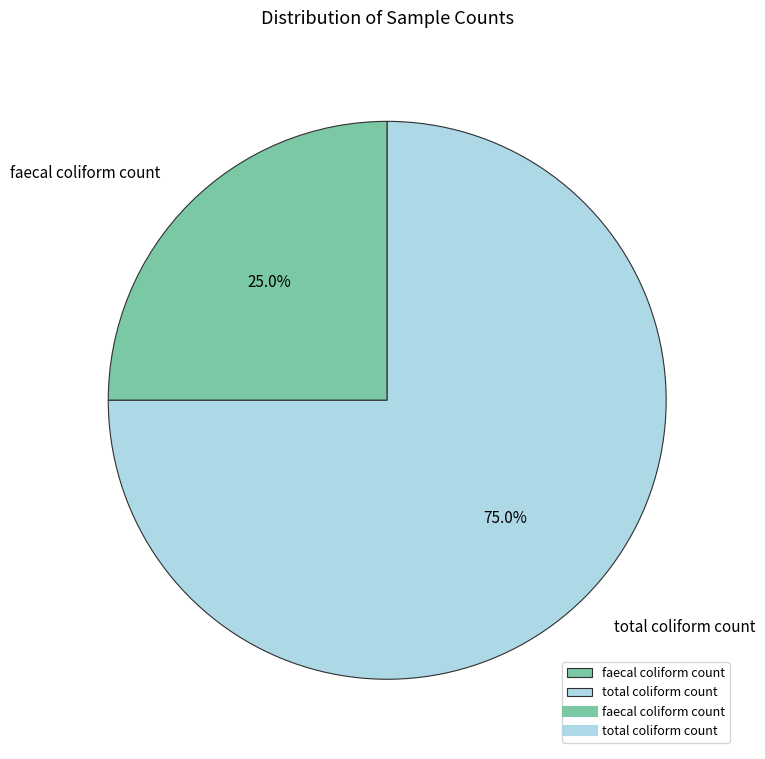

Rank the categories by value from lowest to highest.

faecal coliform count, total coliform count